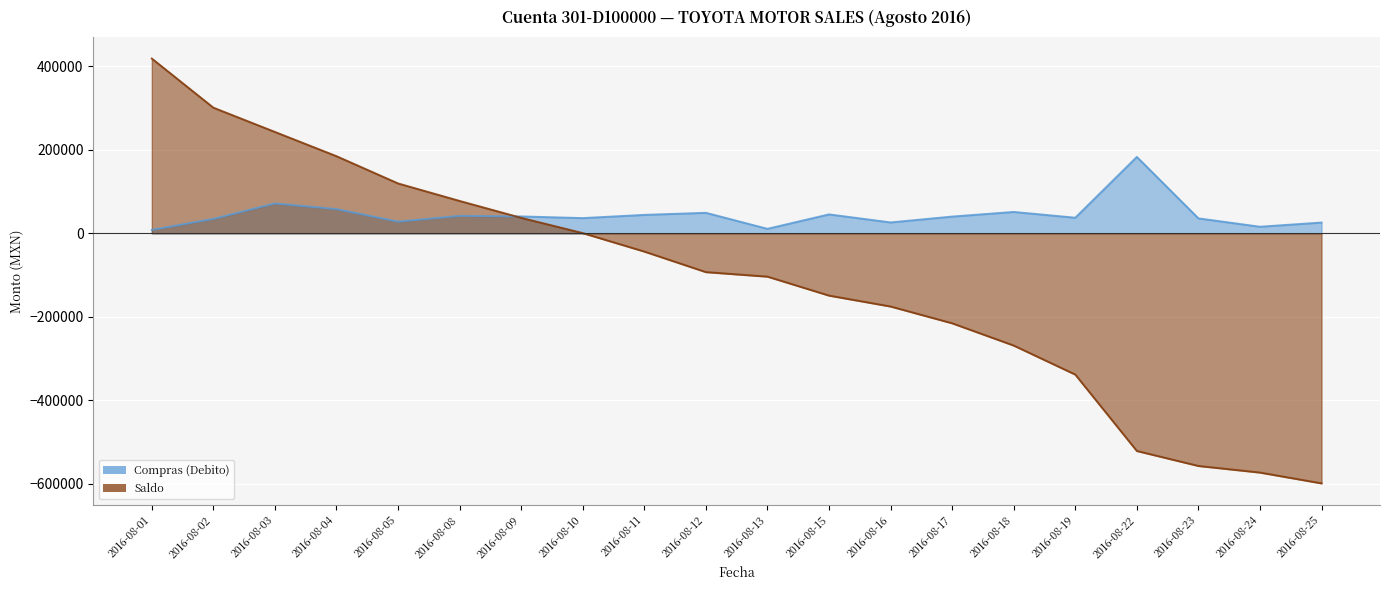

The value of Saldo at 2016-08-18 is -268649.7. True or false?

True